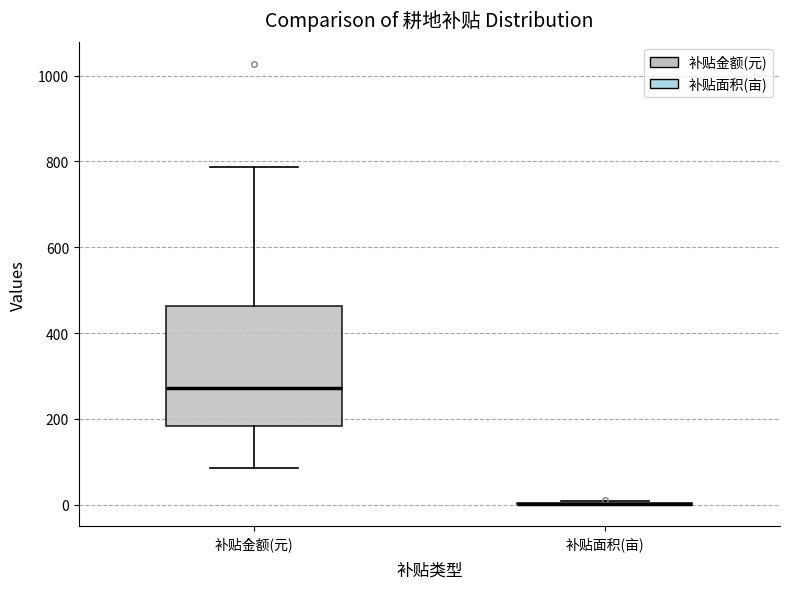

Reading left to right, transcribe this box plot: for each box, give where its median line is, the range the box spans, and where its two whiskers end, as read against the y-axis. The values are not printed on the chart, so give them approximately, as read against the axis.

补贴金额(元): median 280, box 180 to 460, whiskers 80 to 780
补贴面积(亩): box collapsed to a line at 0, whiskers 0 to 0